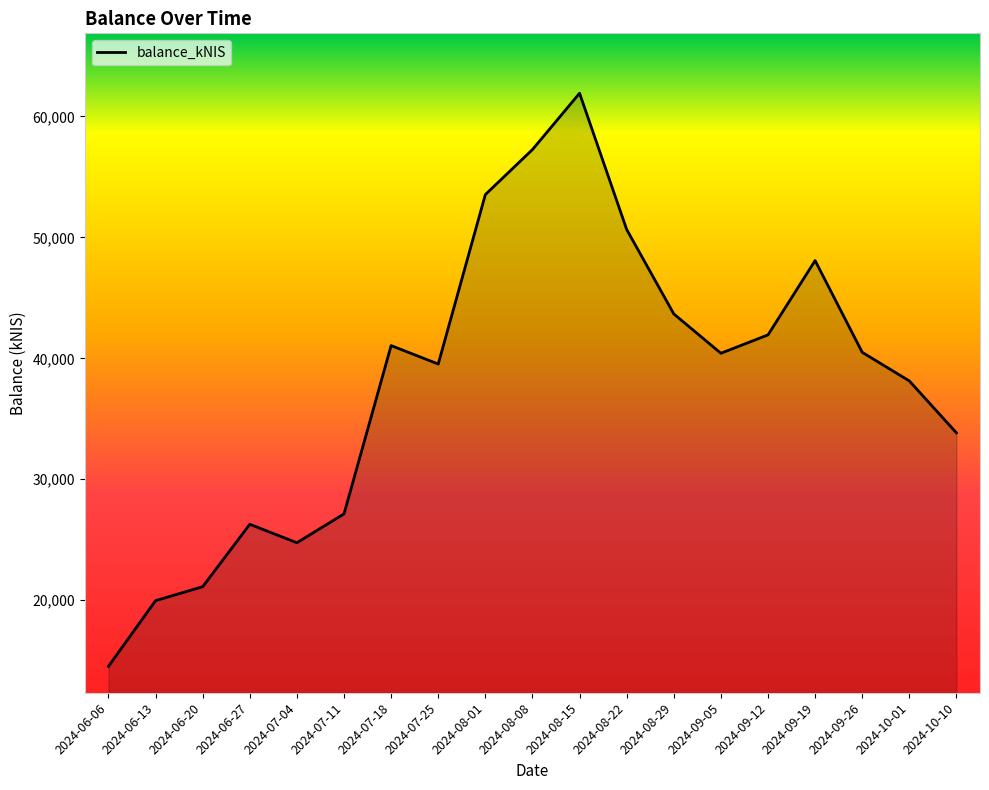

What value does the data have at 2024-09-05?

40418.2